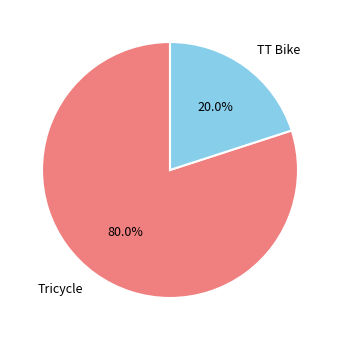

How many slices are in this pie chart?

2